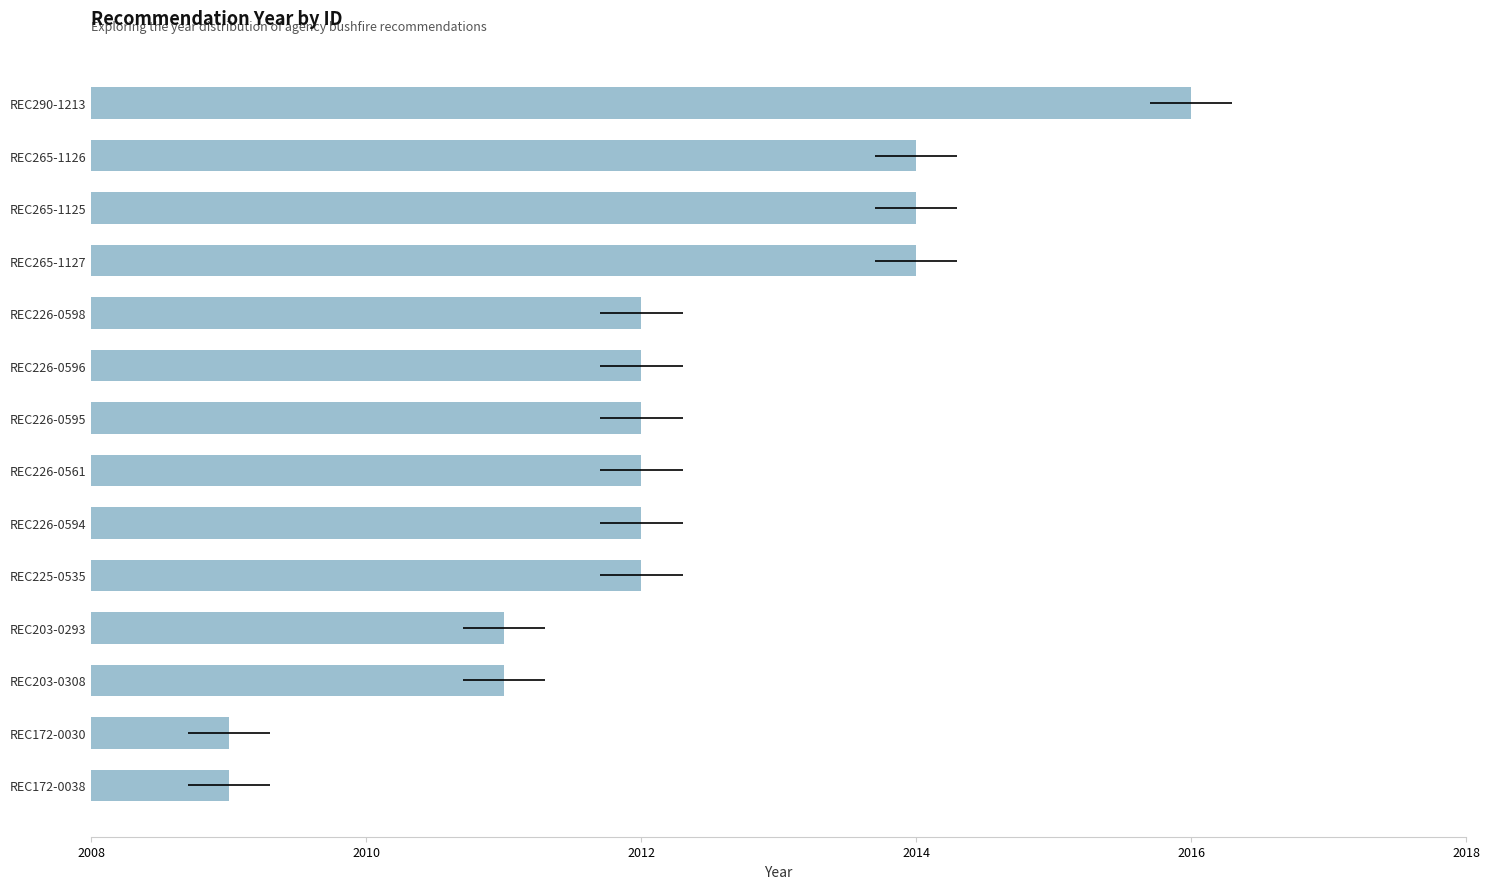

How many data points are less than 2012?

4